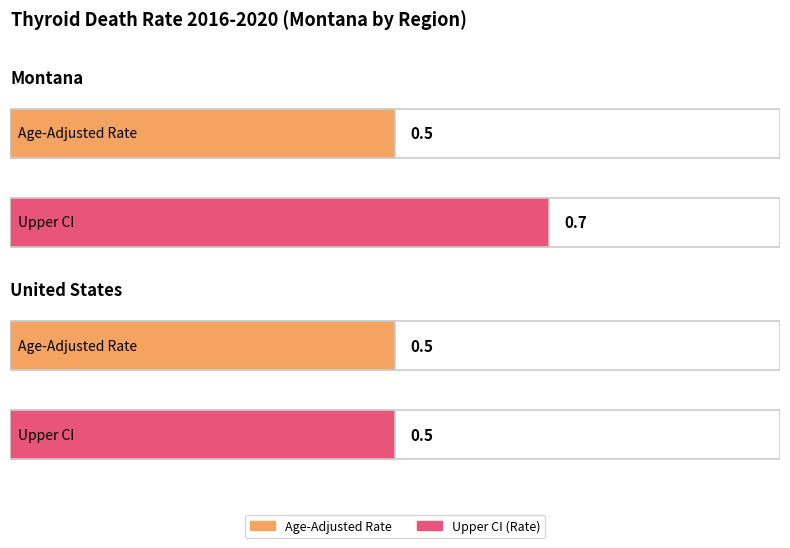

What position from the right is United States?

1